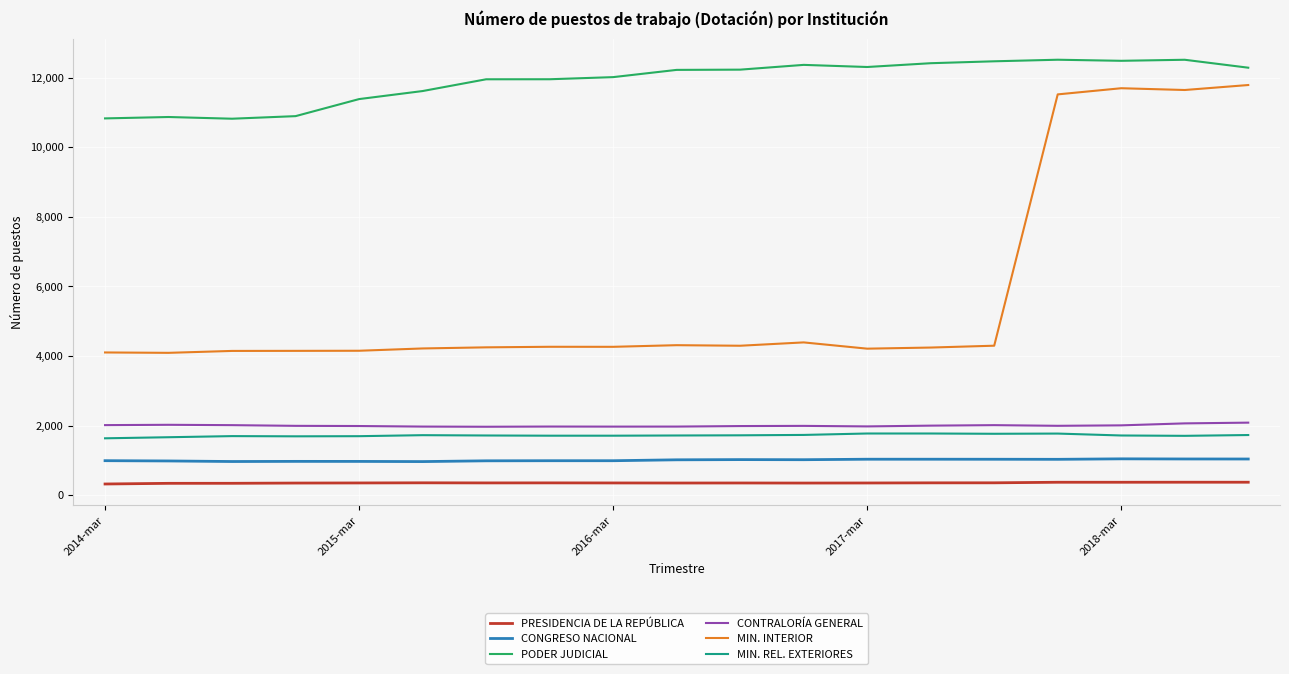

True or false: CONTRALORÍA GENERAL and CONGRESO NACIONAL intersect in this chart.

False